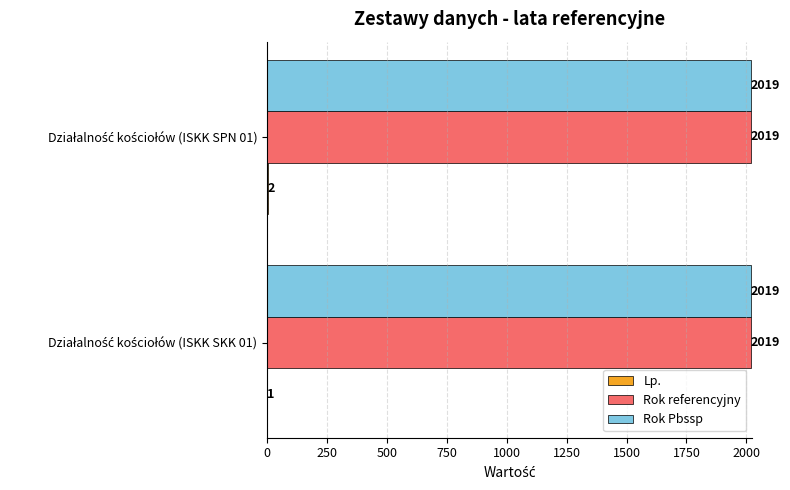

What is the maximum value shown in the chart?

2019